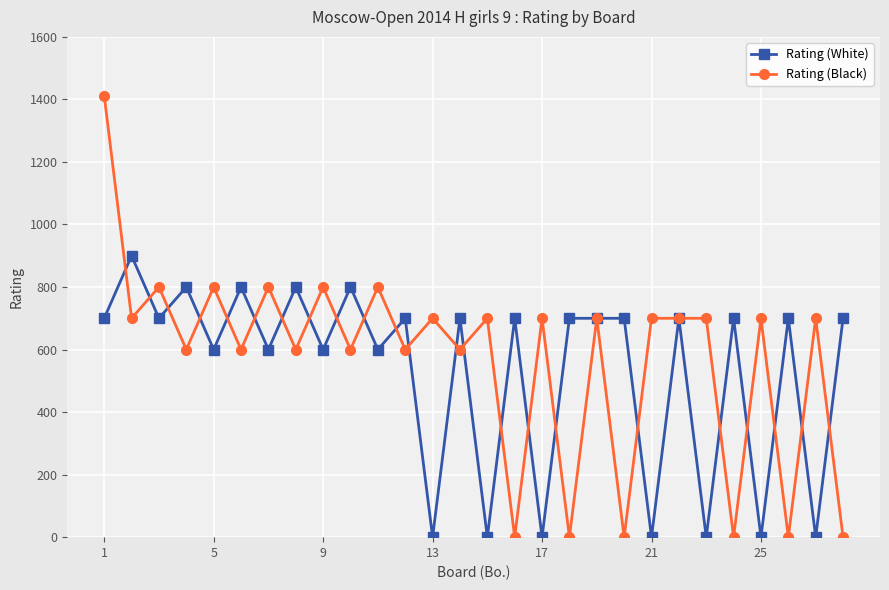

Which series has the largest range (max minus min)?

Rating (Black)